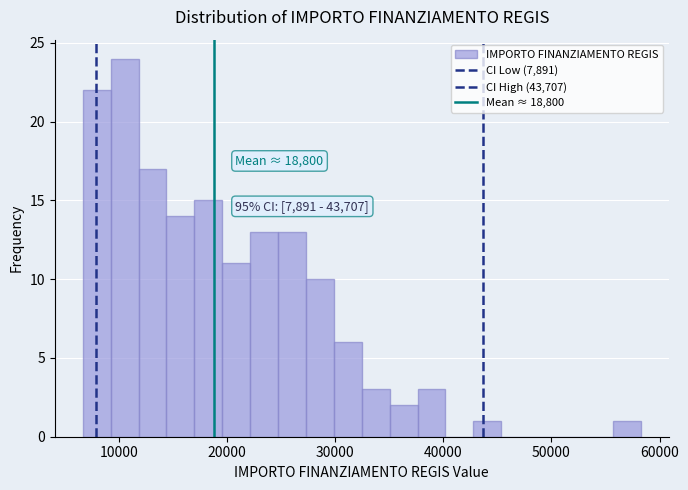

Around what value on the x-axis is the tallest bar? Give the approximate position of its centre, as read against the axis.

11000